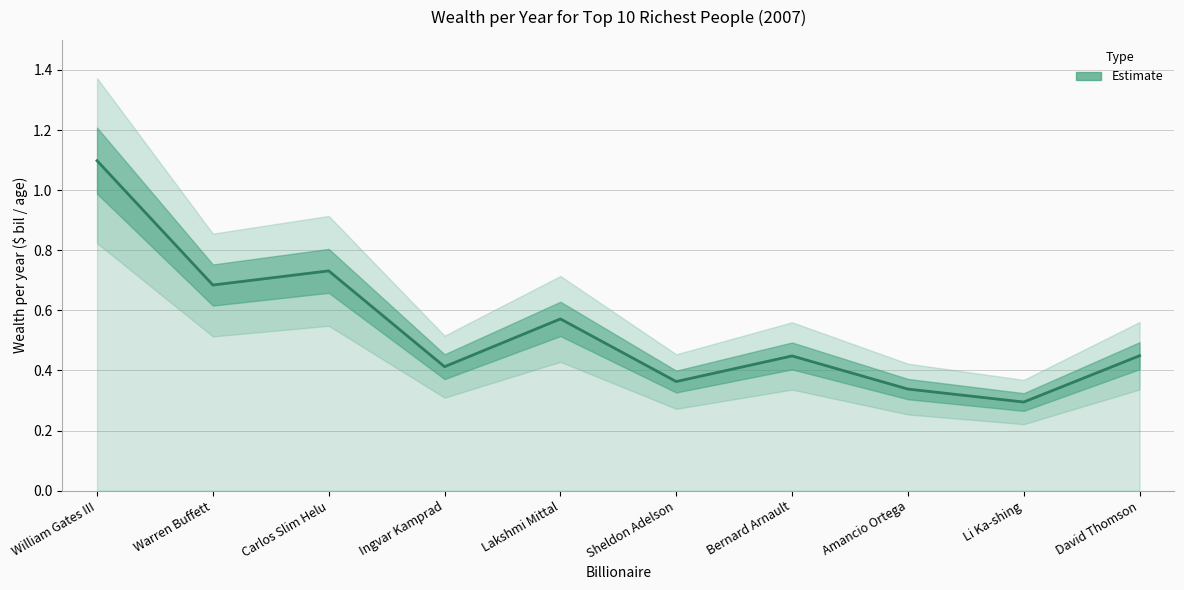

What is the smallest value displayed?

0.3